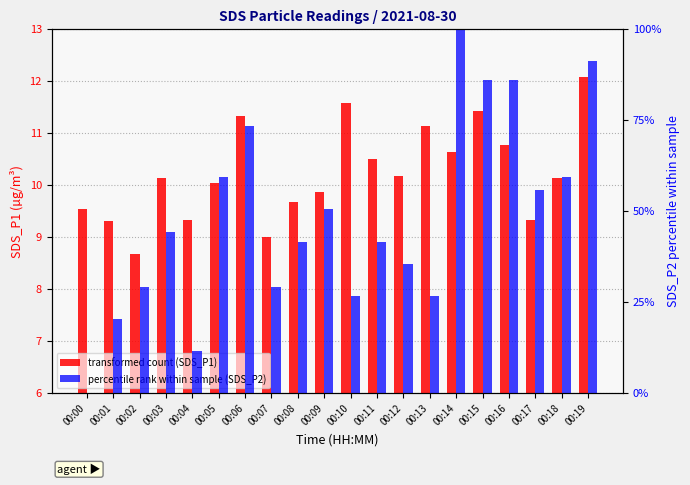

Rank the categories by SDS_P1 value from highest to lowest.

00:19, 00:10, 00:15, 00:06, 00:13, 00:16, 00:14, 00:11, 00:12, 00:03, 00:18, 00:05, 00:09, 00:08, 00:00, 00:04, 00:17, 00:01, 00:07, 00:02